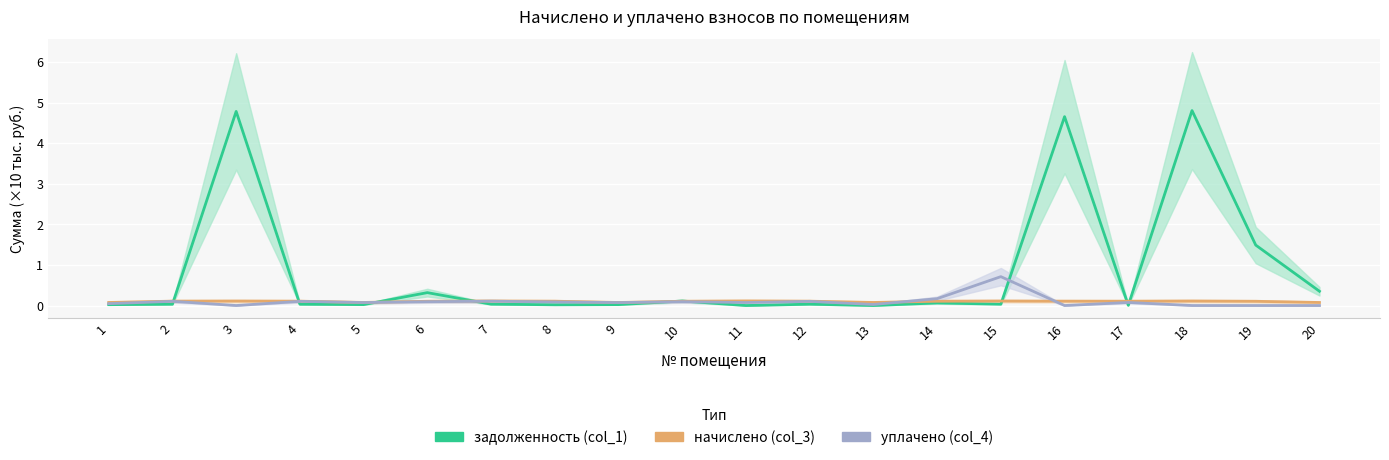

Reading left to right, what are all the values shown in this chart?

задолженность (col_1): 0.0	0.0	4.8	0.0	0.0	0.3	0.0	0.0	0.0	0.1	0.0	0.0	0.0	0.1	0.0	4.7	0.0	4.8	1.5	0.4
начислено (col_3): 0.1	0.1	0.1	0.1	0.1	0.1	0.1	0.1	0.1	0.1	0.1	0.1	0.1	0.1	0.1	0.1	0.1	0.1	0.1	0.1
уплачено (col_4): 0.0	0.1	0.0	0.1	0.1	0.1	0.1	0.1	0.1	0.1	0.1	0.1	0.0	0.2	0.7	0.0	0.1	0.0	0.0	0.0